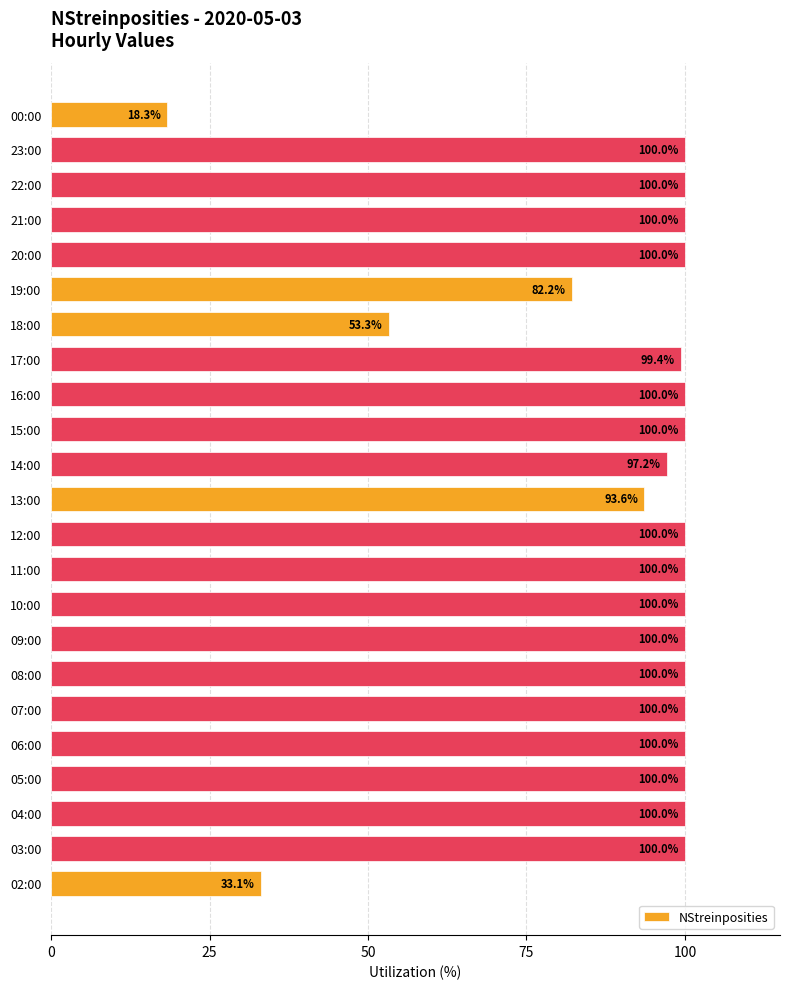

What is the difference between the maximum and second lowest values?

66.9